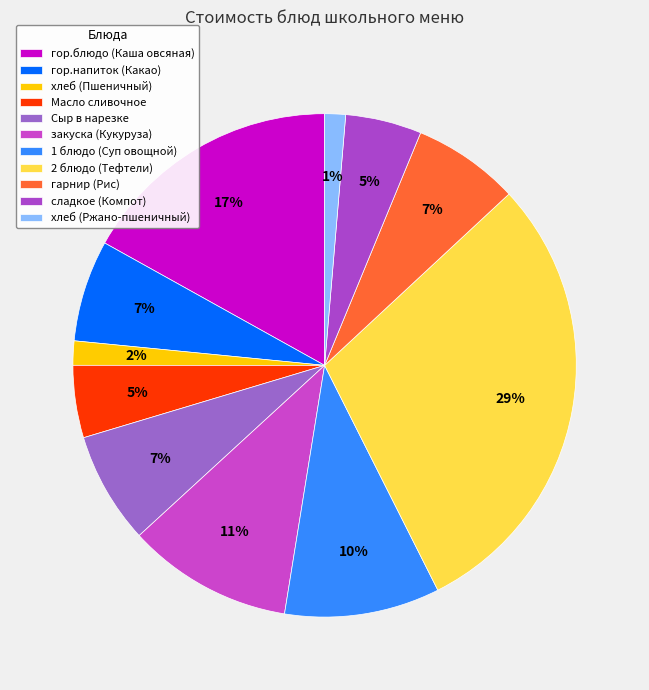

True or false: 2 блюдо (Тефтели) accounts for 40% of the total.

False